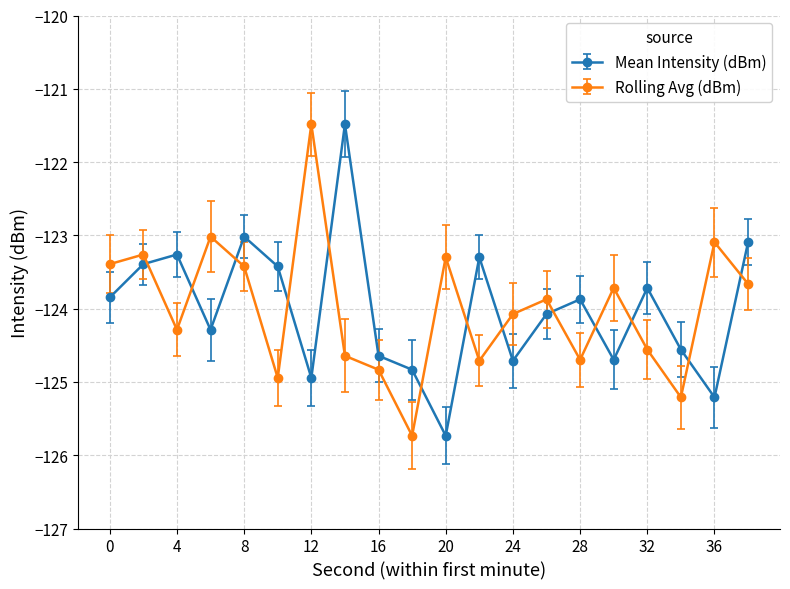

True or false: Mean Intensity (dBm) and Rolling Avg (dBm) cross at least once.

True